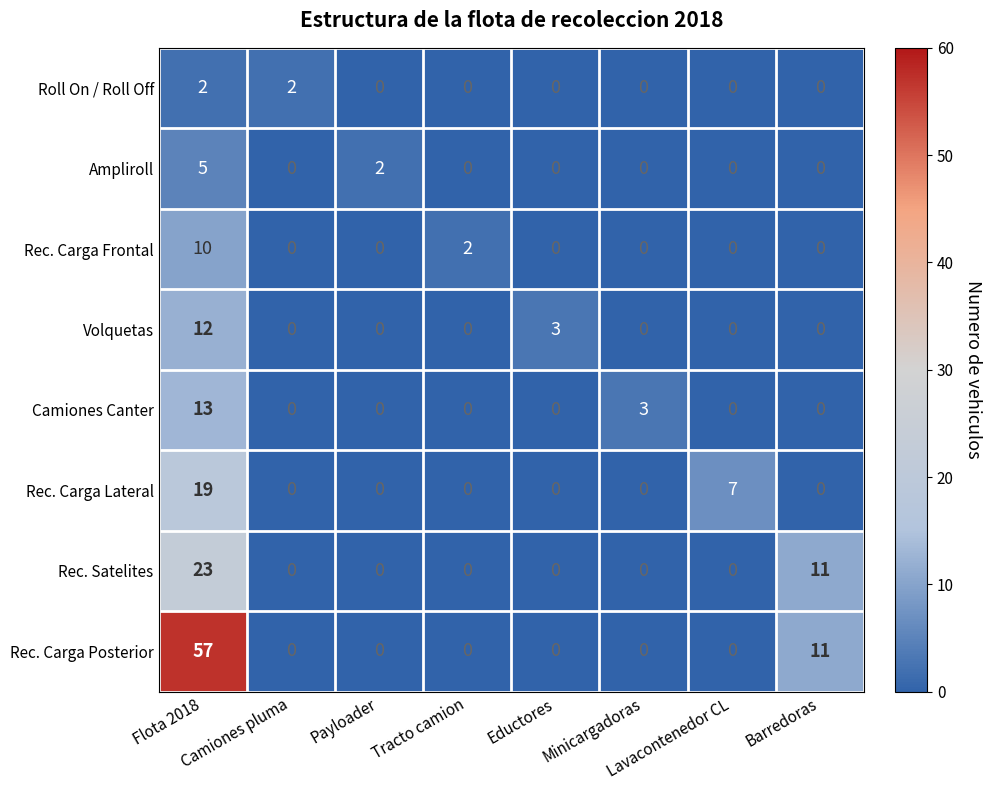

Count the number of categories in the chart.

8